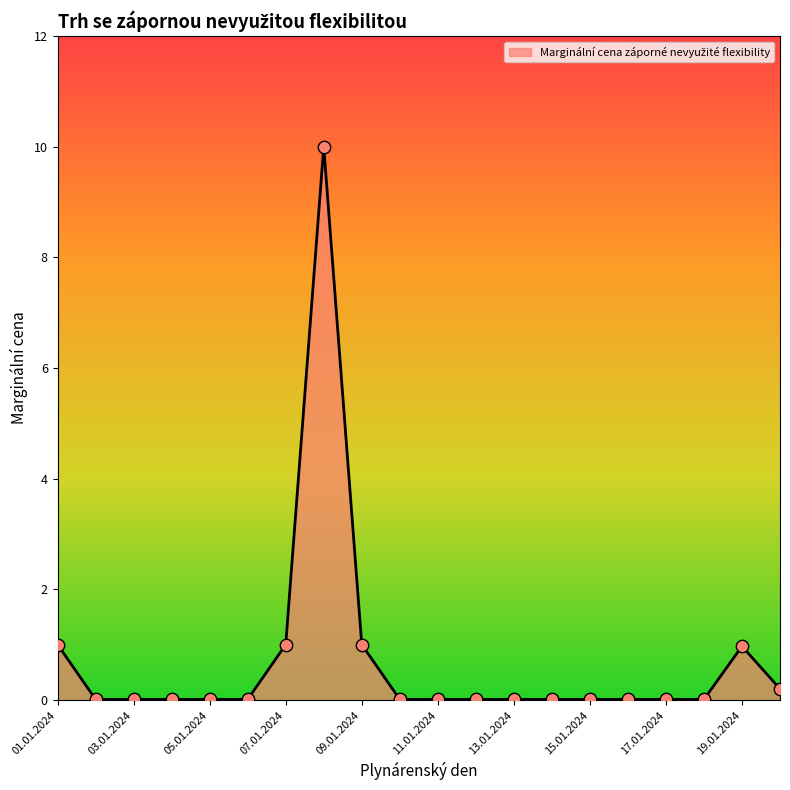

What is the greatest value displayed?

10.0